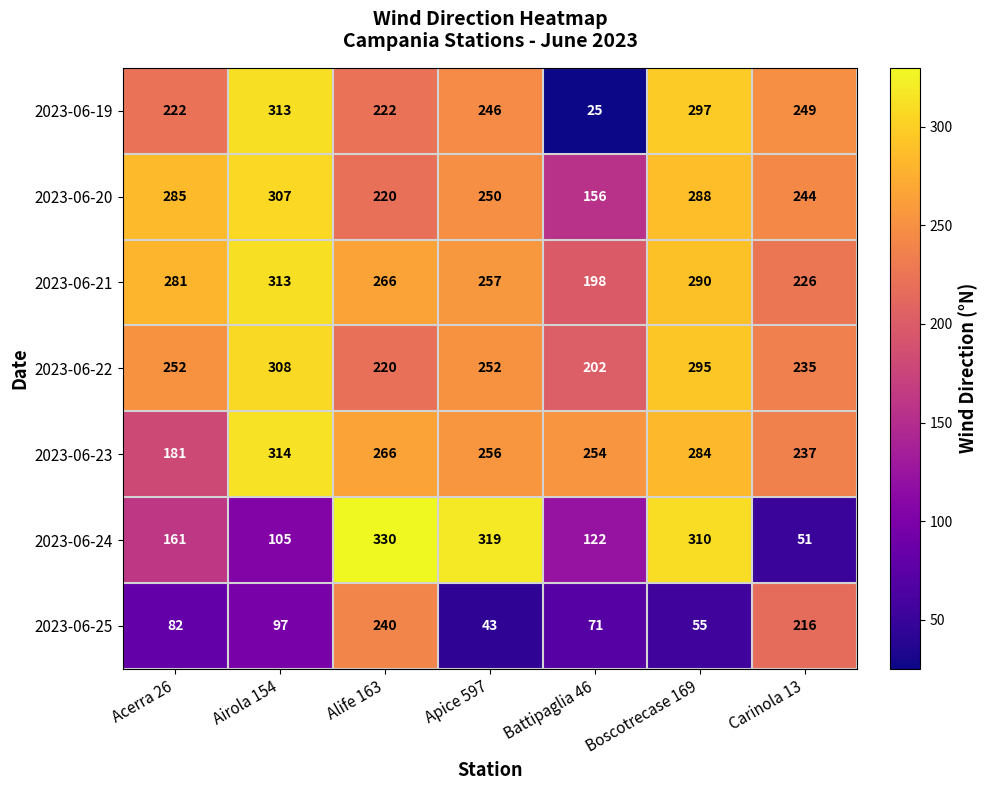

The value of 2023-06-20 at Apice 597 is 428. True or false?

False